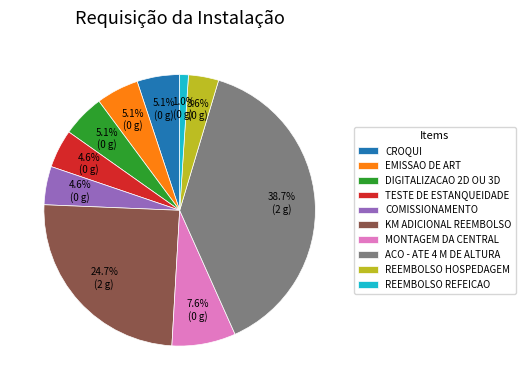

True or false: ACO - ATE 4 M DE ALTURA accounts for 51% of the total.

False